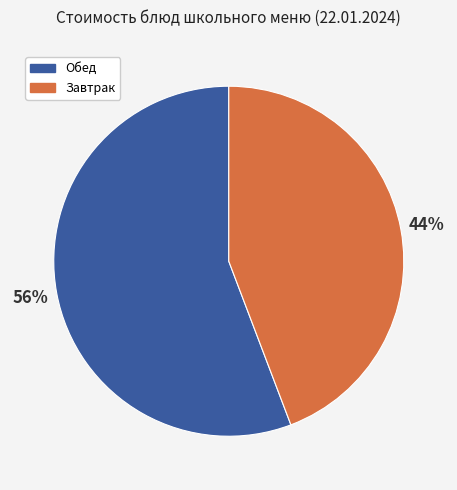

Combined, do Завтрак and Обед account for over 50%?

Yes